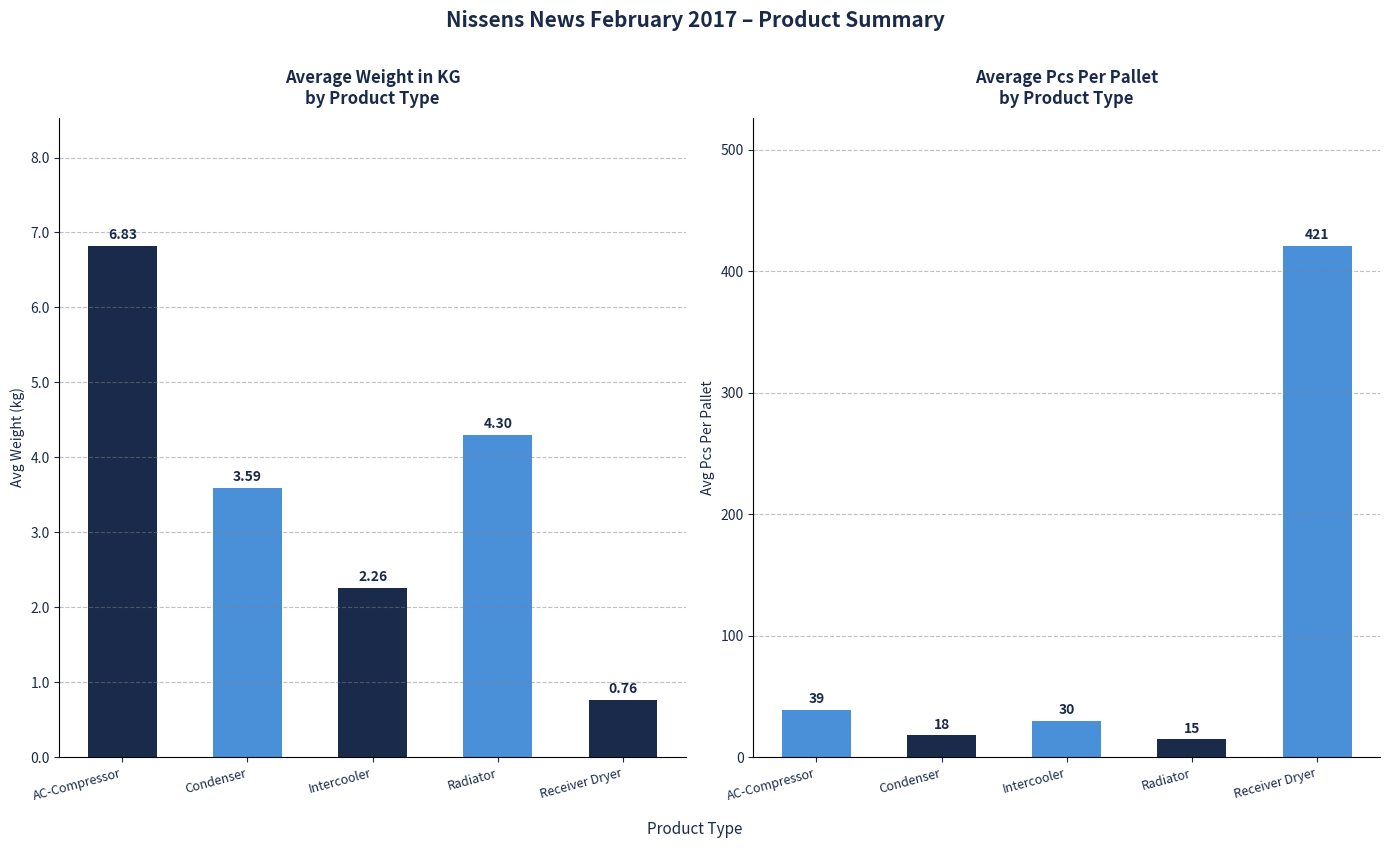

Which series has the largest range (max minus min)?

Avg Pcs Per Pallet